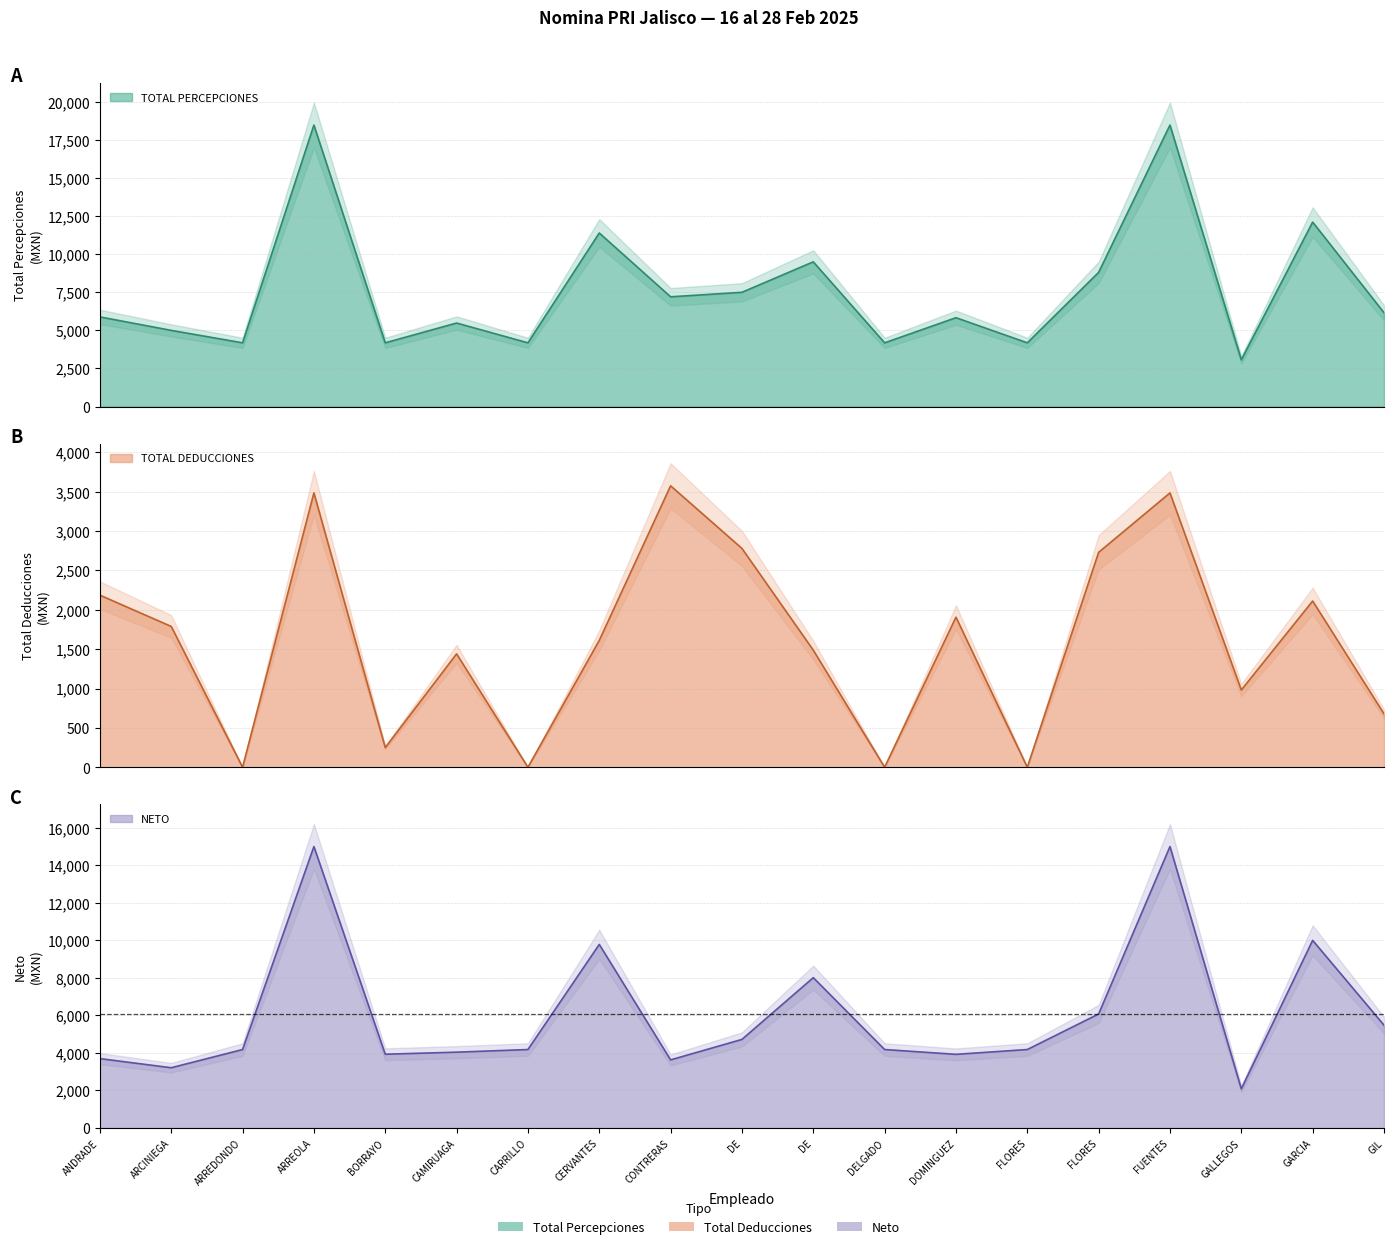

What are all the series names shown in the legend?

TOTAL PERCEPCIONES, TOTAL DEDUCCIONES, NETO